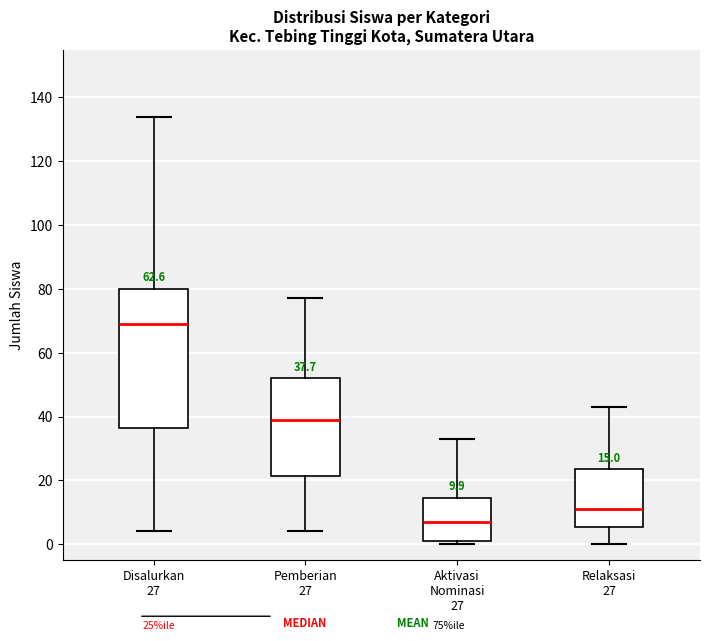

Which box is the tallest, from its lower edge to its upper edge?

Disalurkan 27